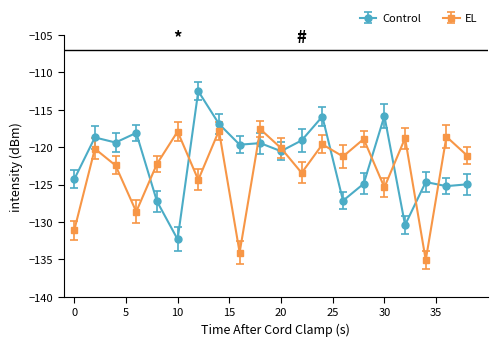

How many lines are shown in the chart?

2